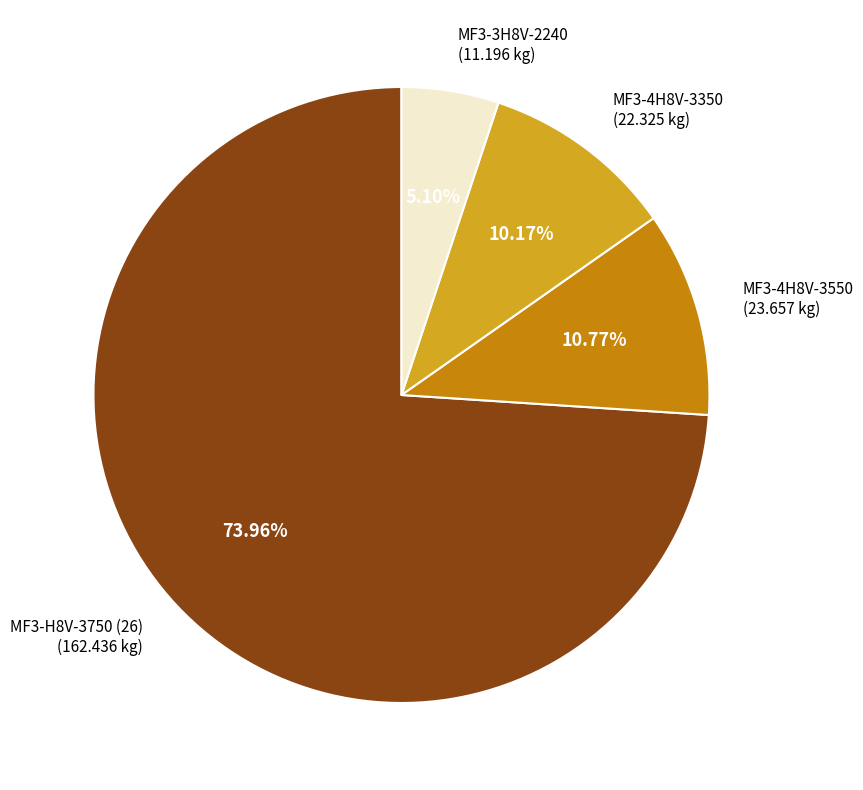

Approximately how many times larger is the value at MF3-3H8V-2240 compared to MF3-4H8V-3550?

0.5